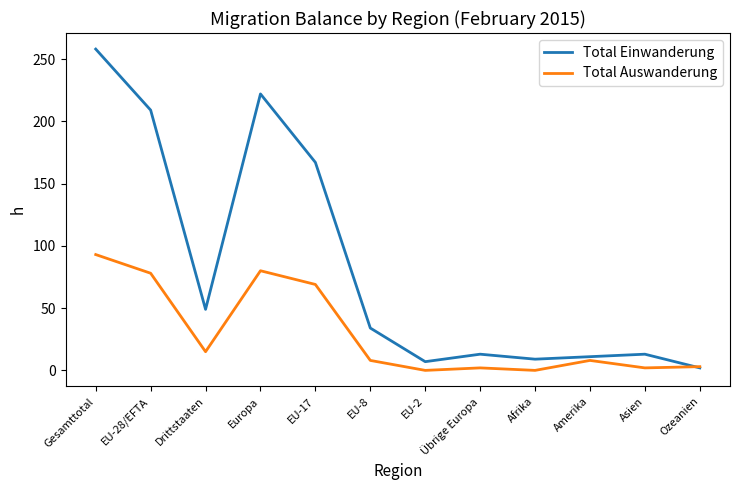

Which series has the widest spread of values?

Total Einwanderung